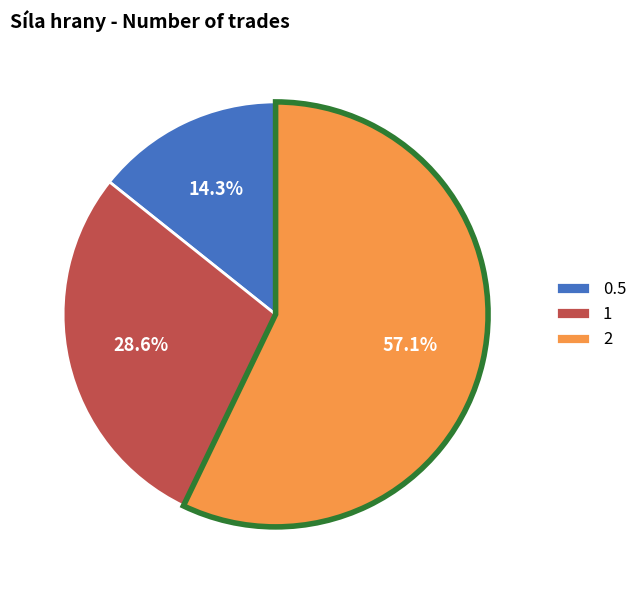

Count the number of slices in the pie.

3